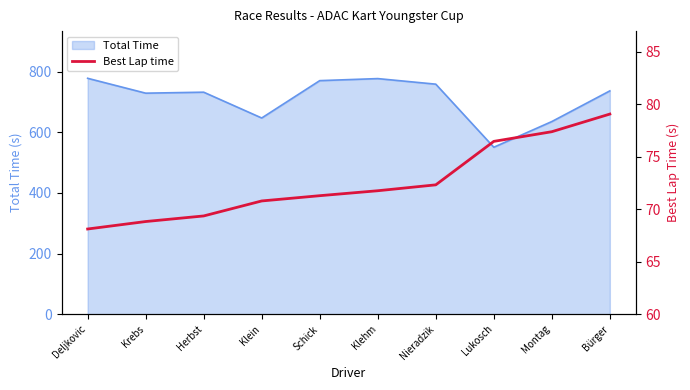

The Total Time series shows 778.0 at Deljkovic. True or false?

True